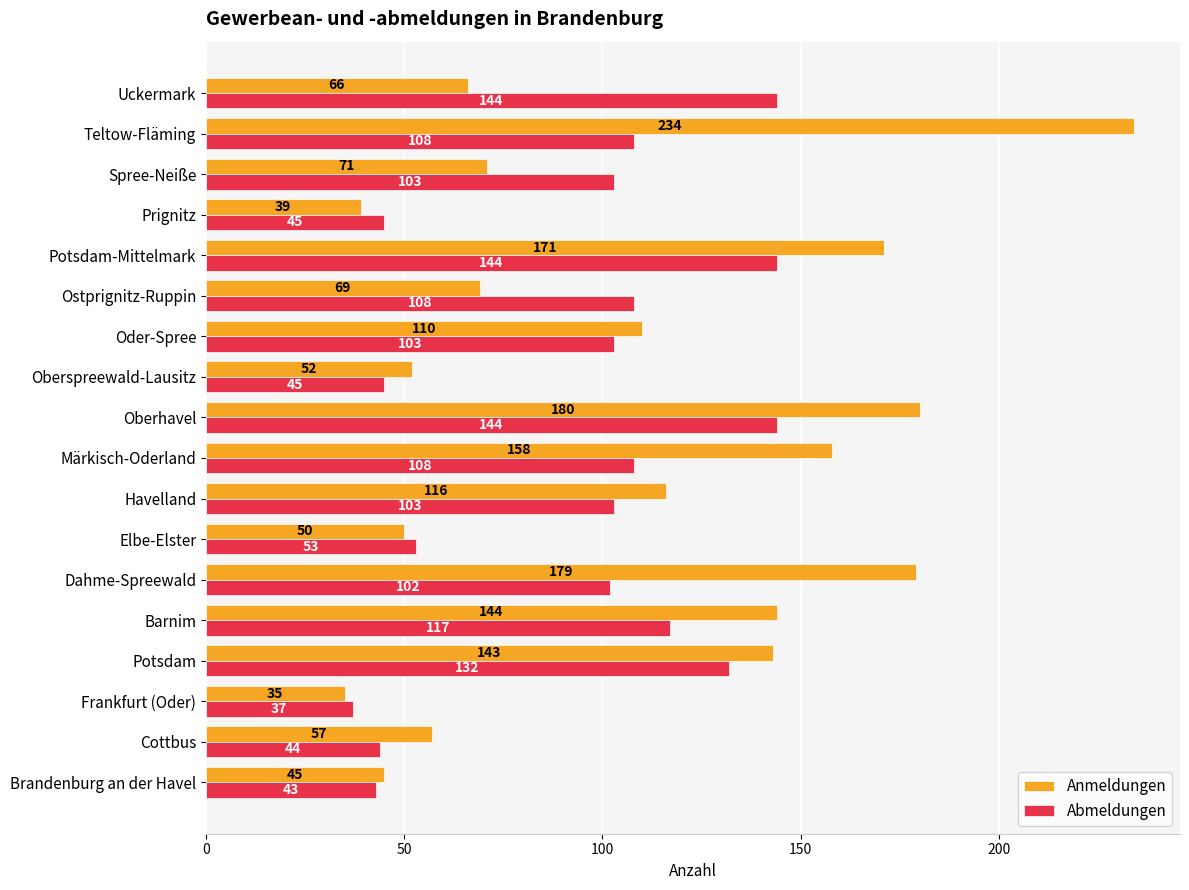

What is the difference between the maximum and minimum values in the Anmeldungen series?

199